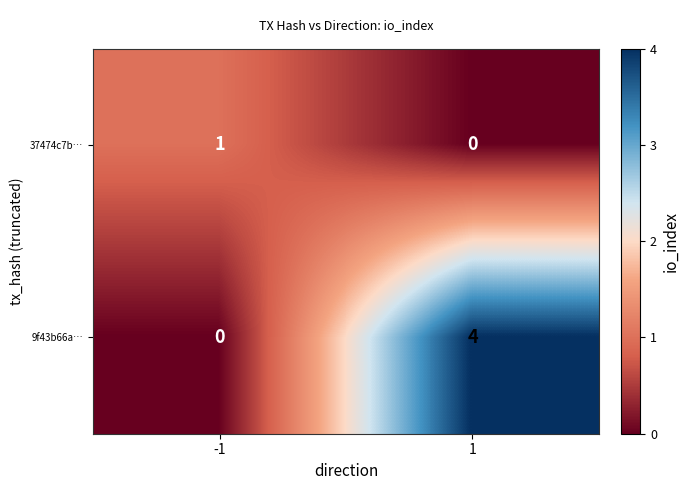

Is it true that 9f43b66a… equals 0 at -1?

True